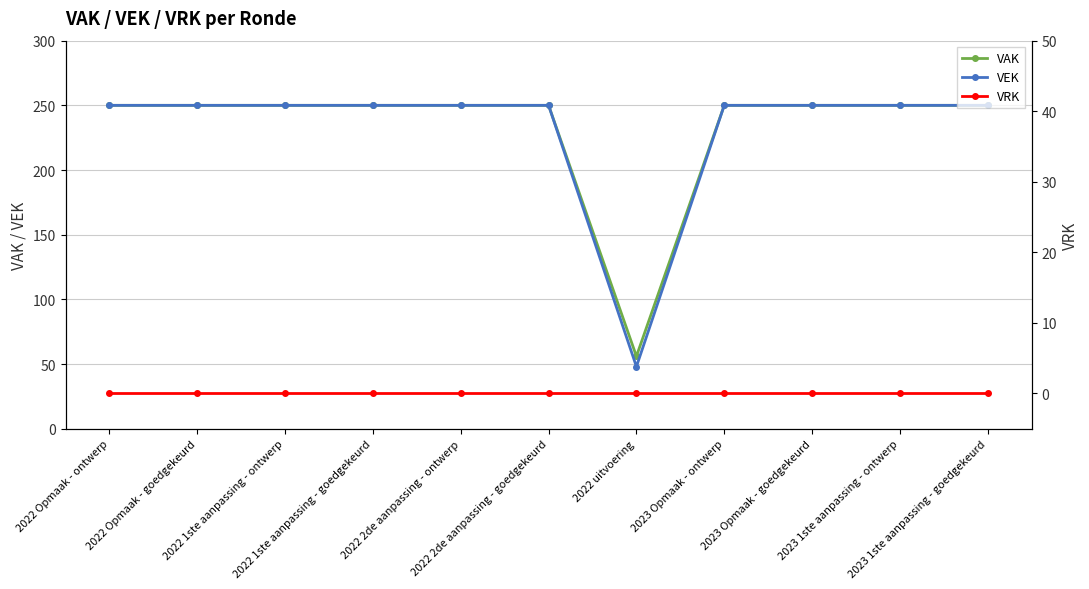

Rank the series at 2022 2de aanpassing - goedgekeurd from highest to lowest value.

VAK, VEK, VRK